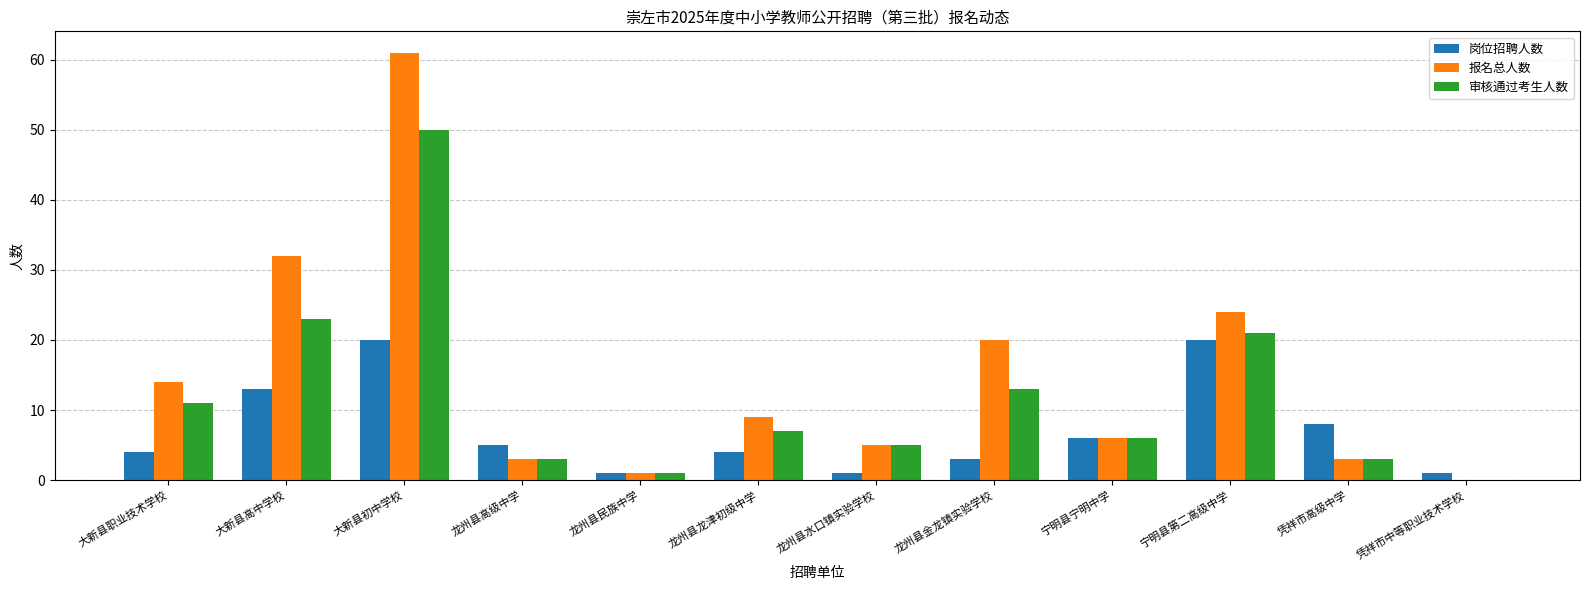

How many values in 报名总人数 are above zero?

11